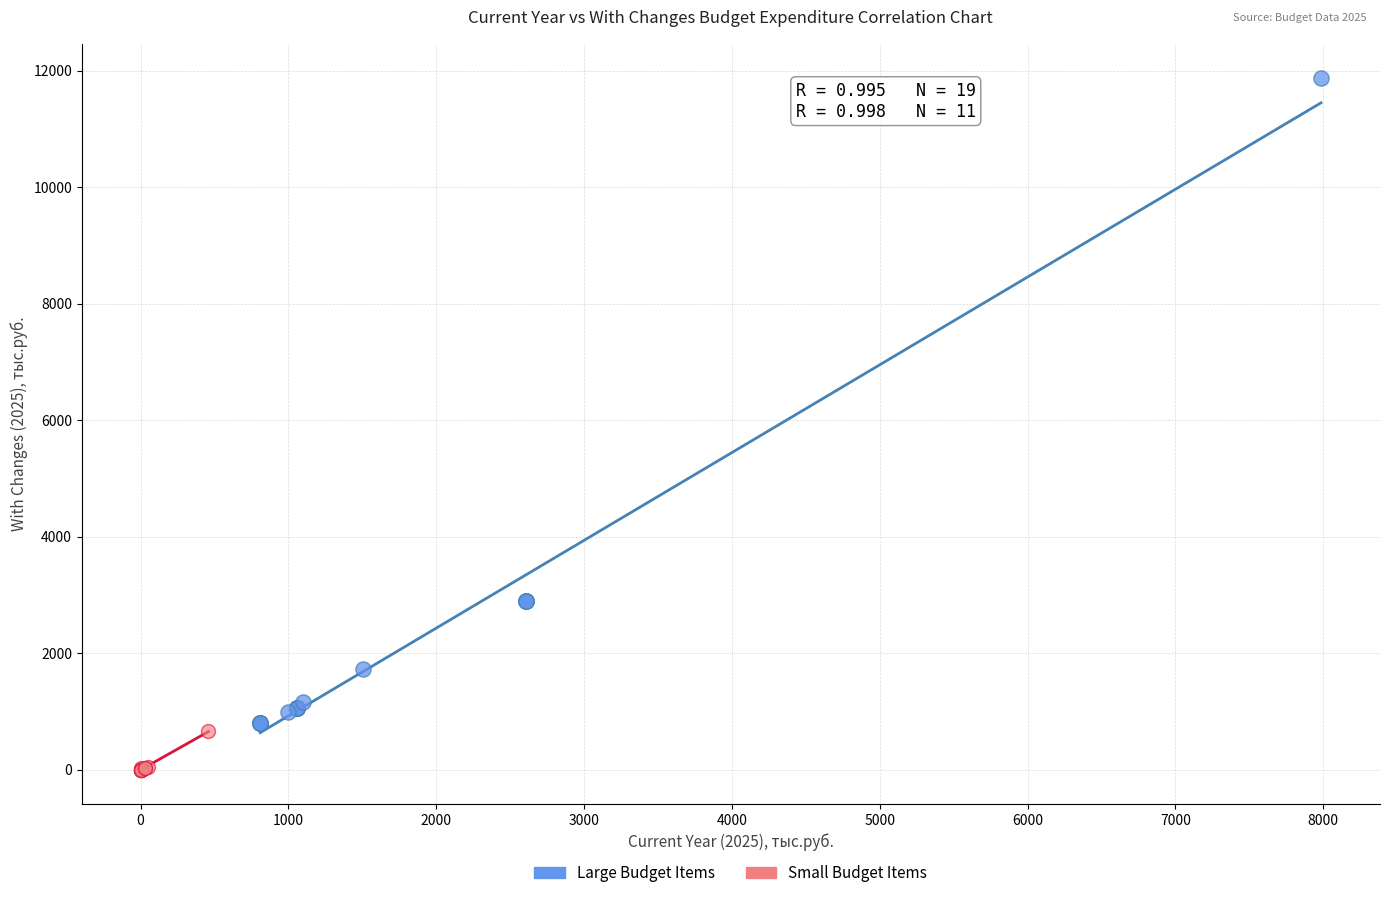

Which series contains the lowest Y value?

Small Budget Items